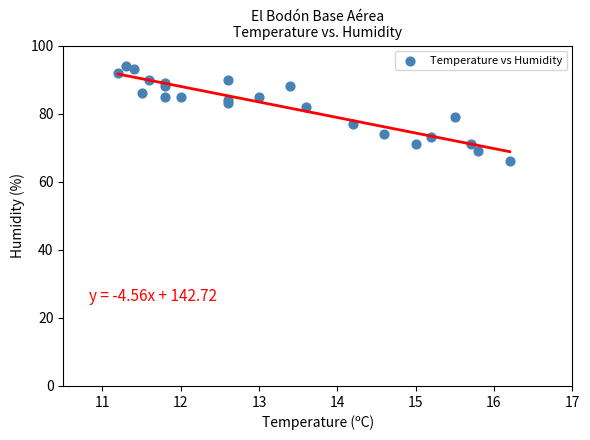

What is the range of Y values (max minus min)?

28